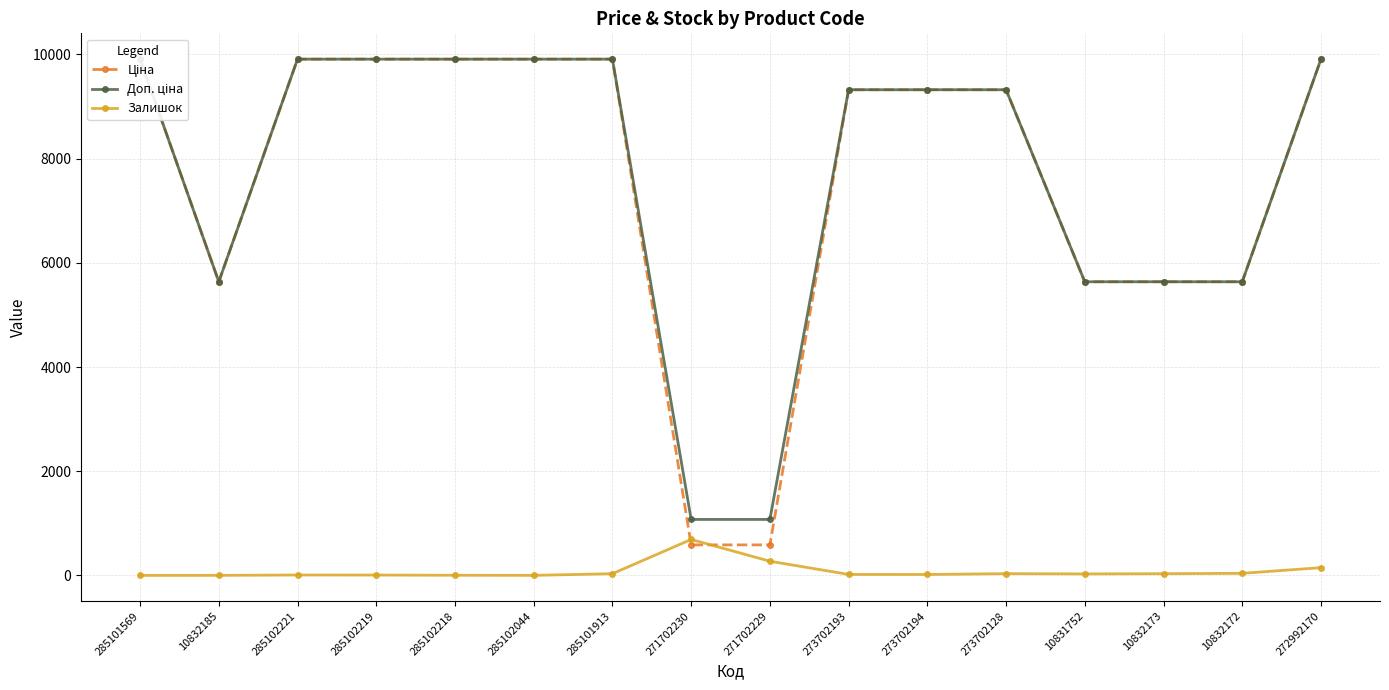

What are all the series names shown in the legend?

Ціна, Доп. ціна, Залишок